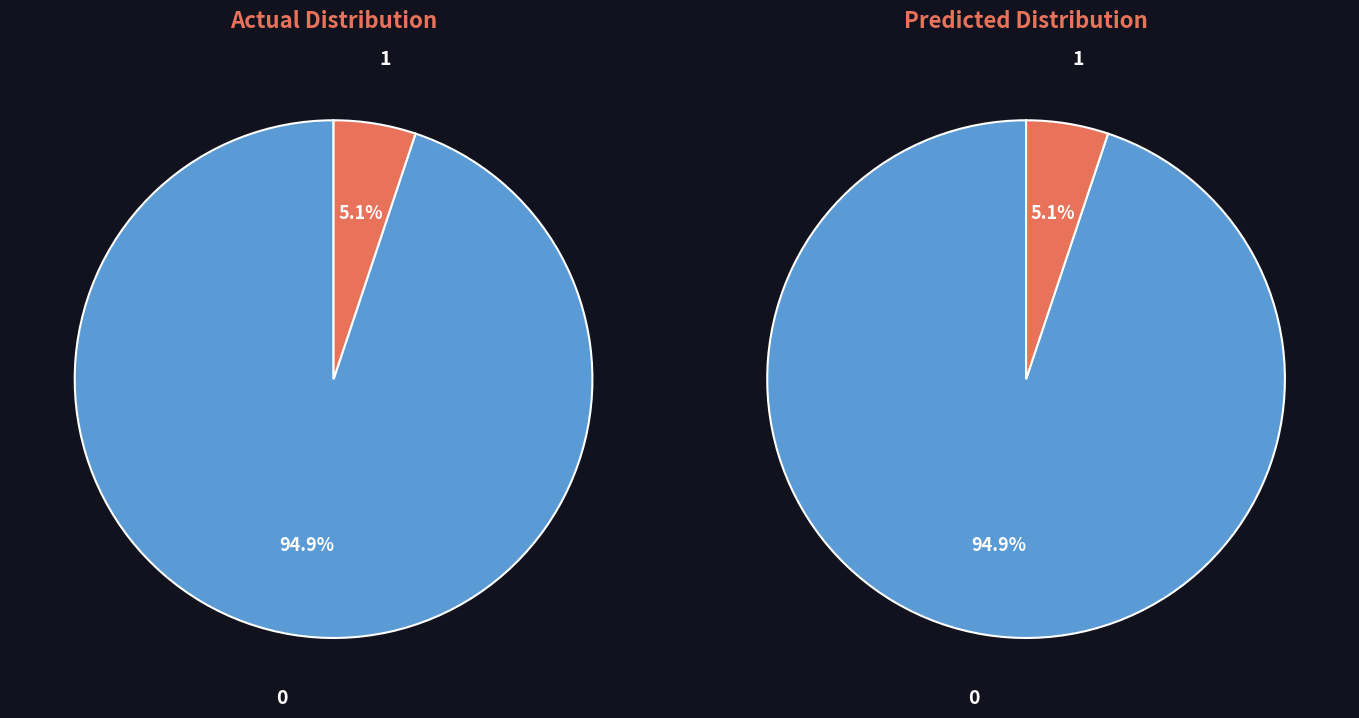

Is there any slice that represents more than half of the pie?

Yes